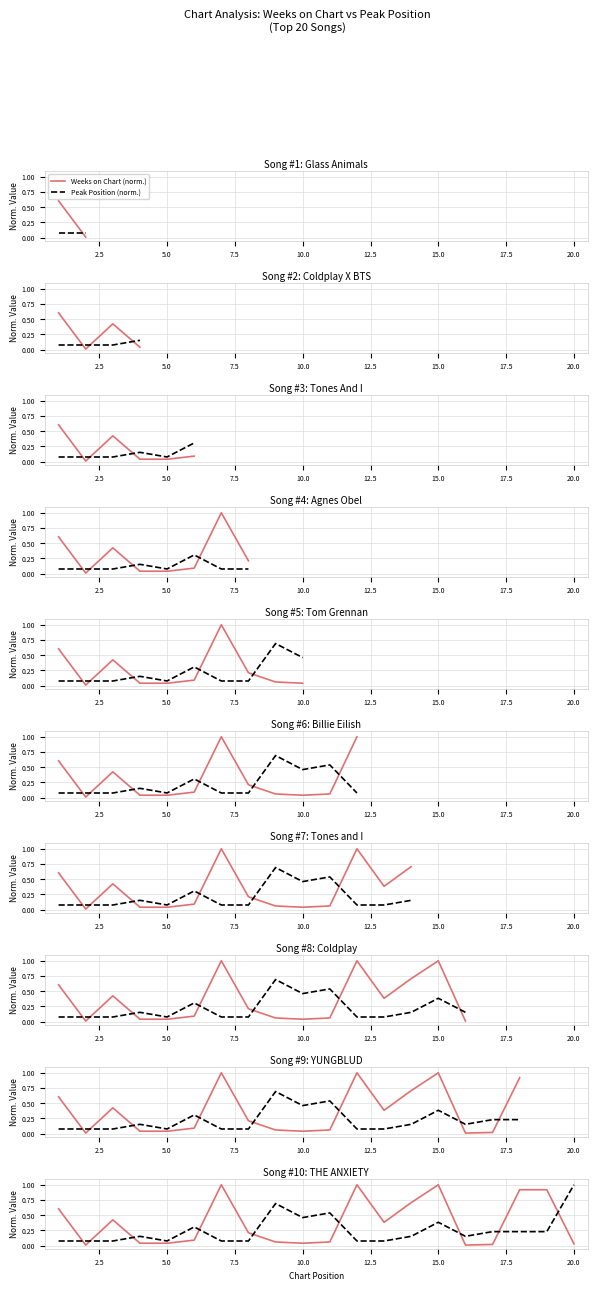

List the series in order of their overall mean, lowest first.

Peak Position (norm.), Weeks on Chart (norm.)